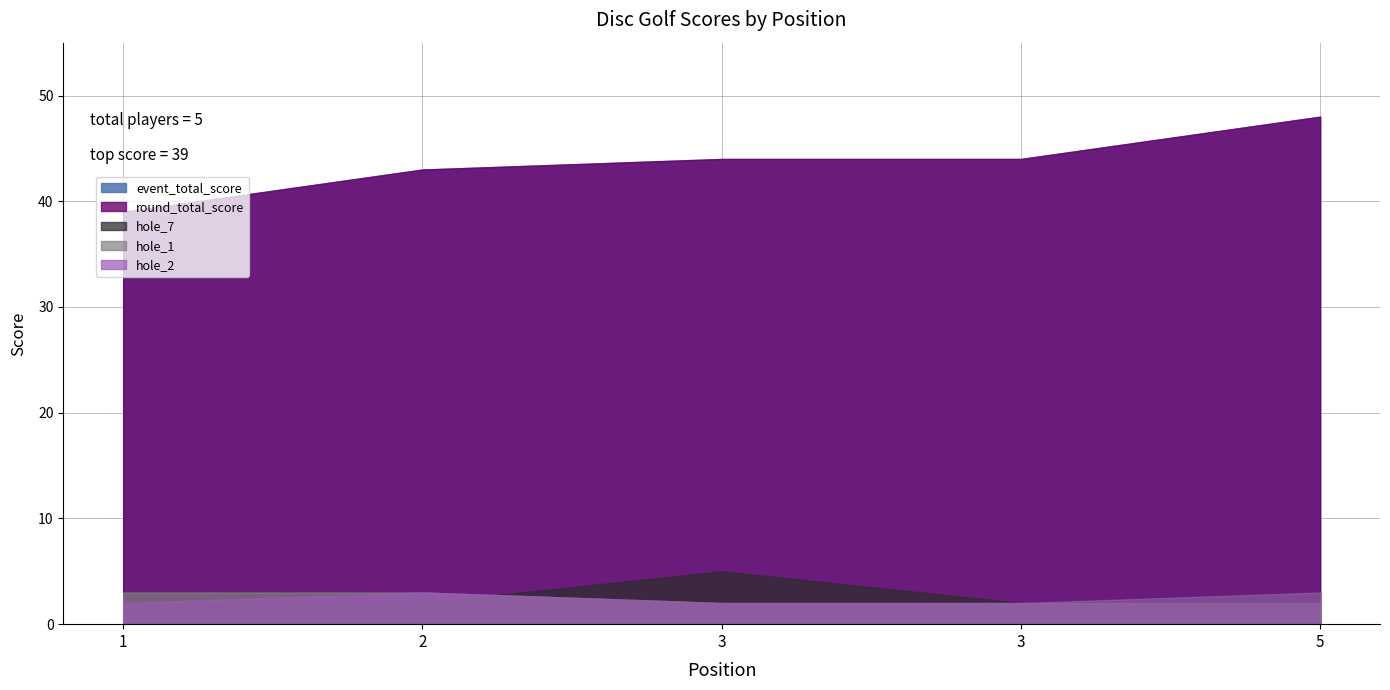

How many categories are shown in the chart?

5